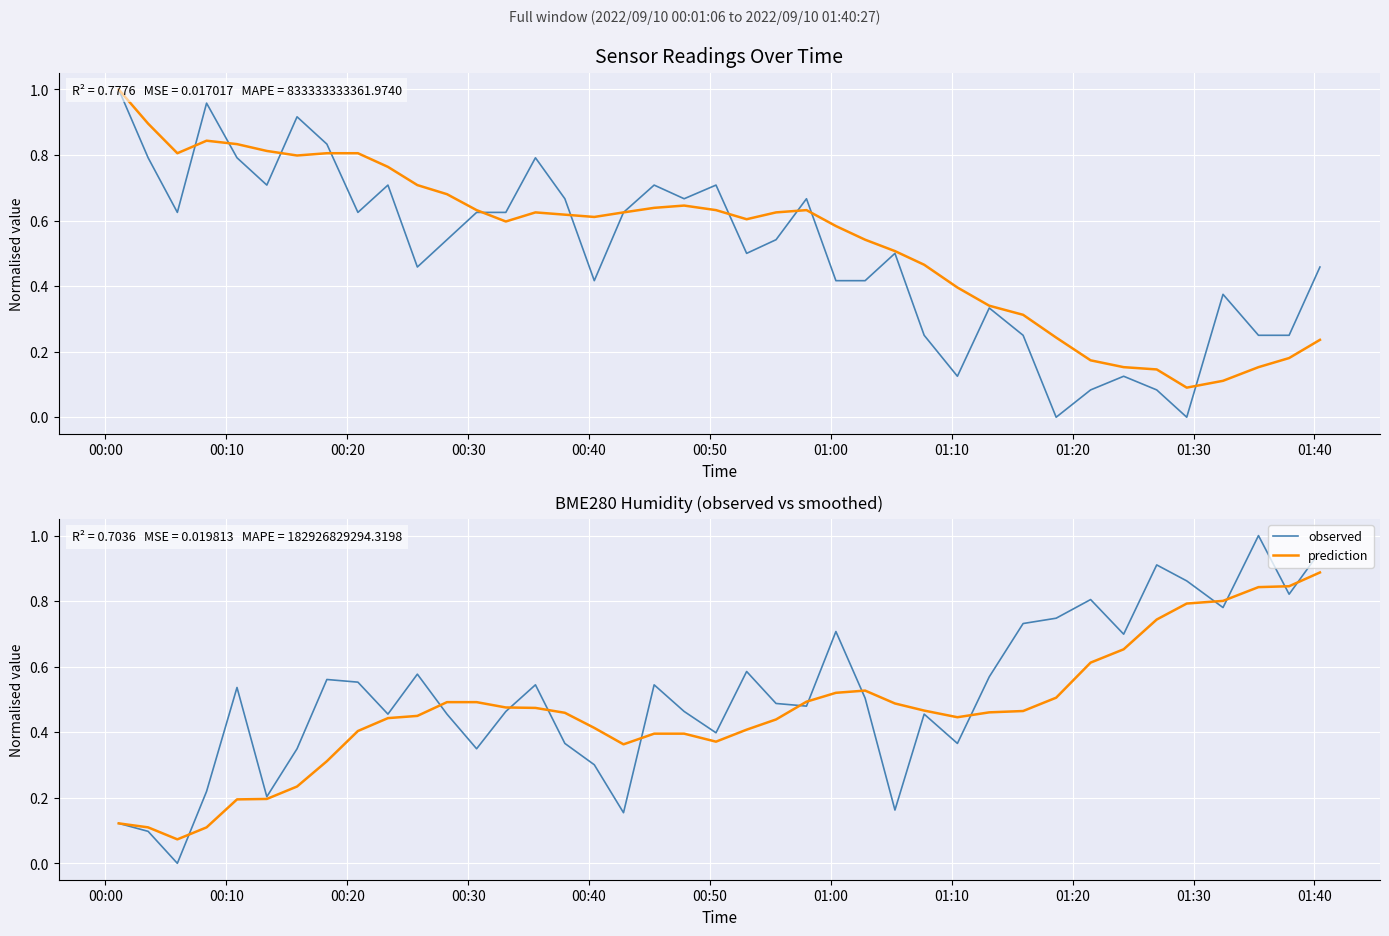

True or false: prediction and temp (smoothed) cross at least once.

True